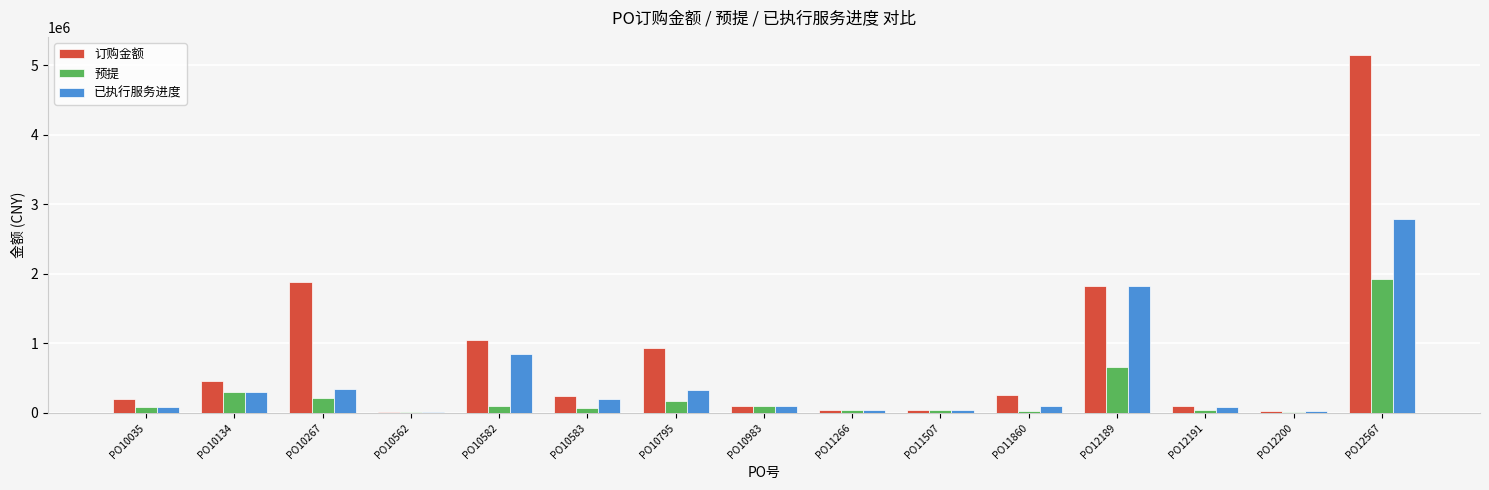

What is the average value of the 预提 series?

254787.0